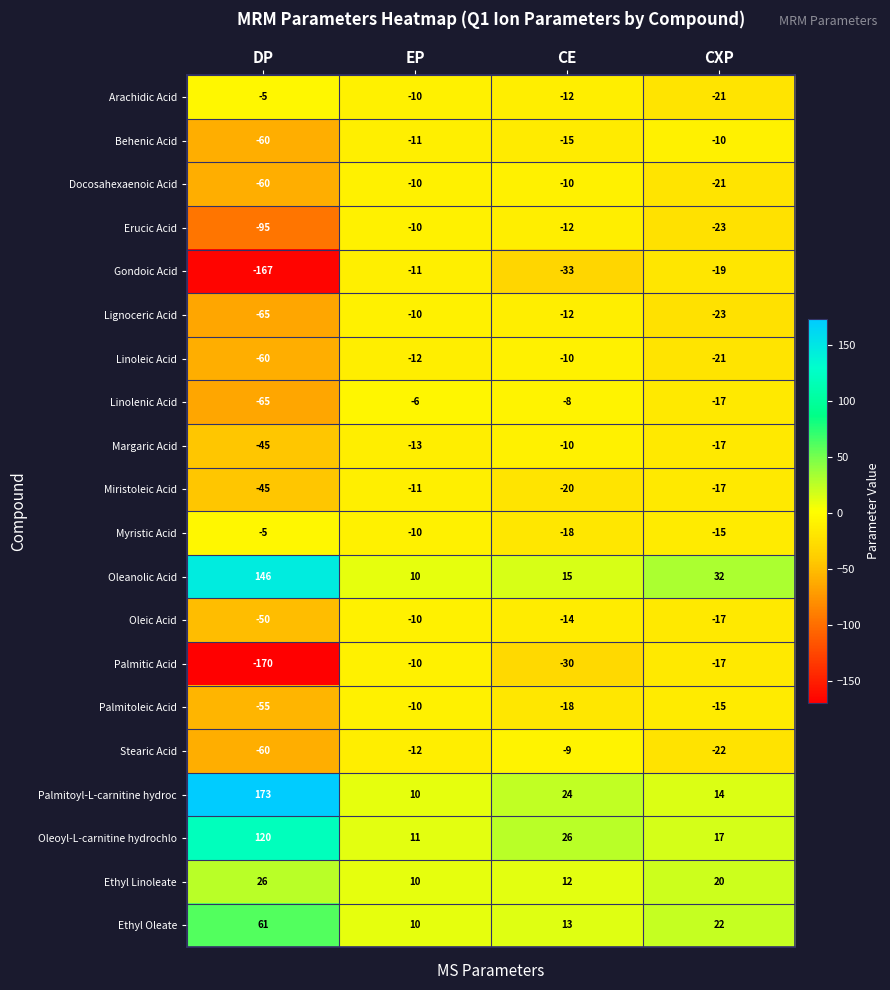

Between EP and CXP, which series saw the biggest shift?

Oleanolic Acid